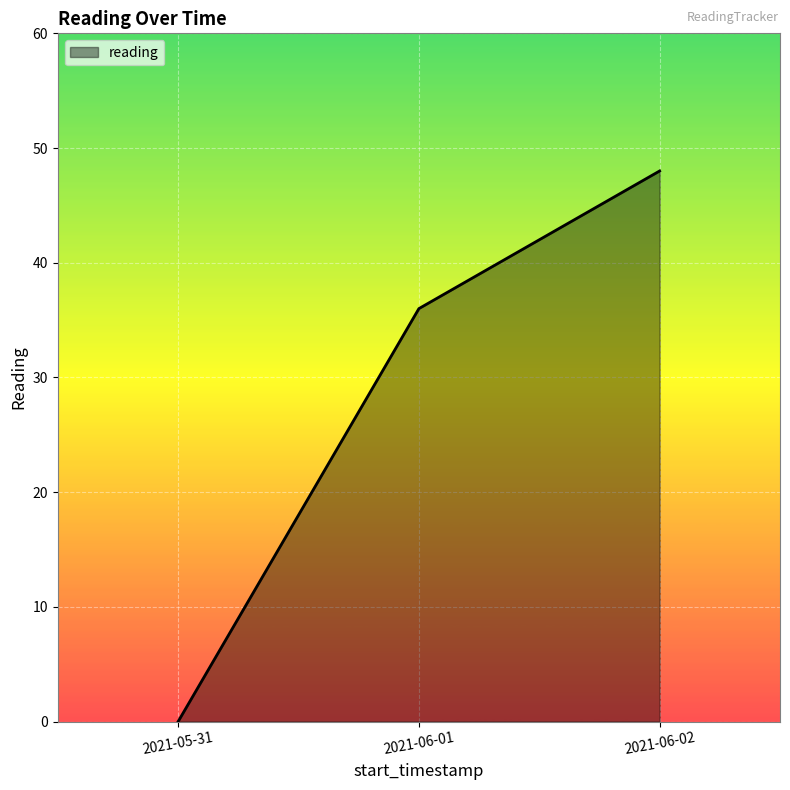

Reading left to right, what are all the values shown in this chart?

2021-05-31=0	2021-06-01=36	2021-06-02=48